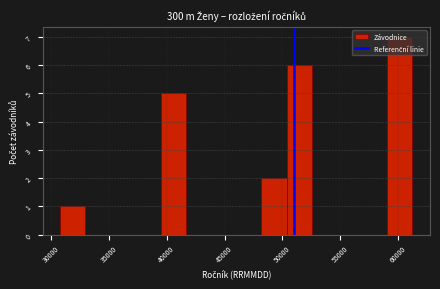

Over which range of the x-axis is the bar tallest?

59000 to 61000